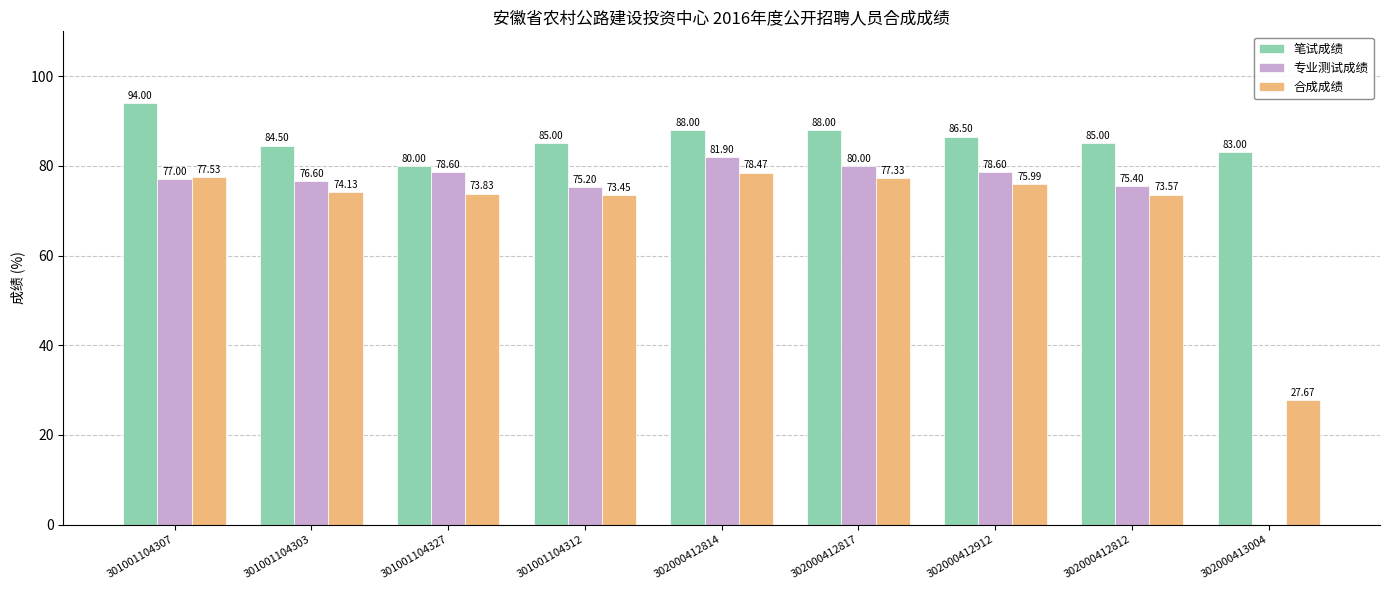

Which series has the largest total across all categories?

笔试成绩